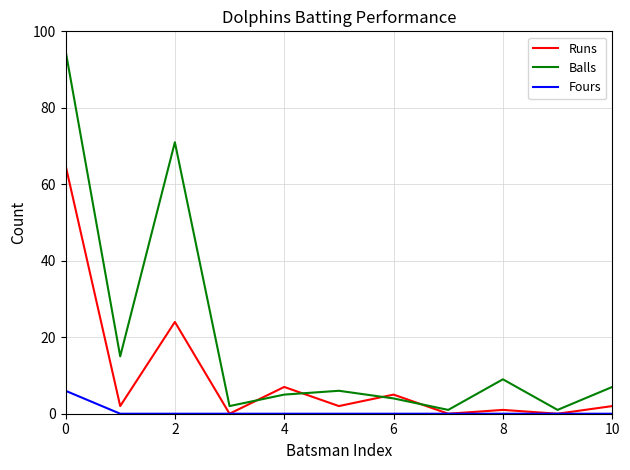

What is the greatest value displayed?

95